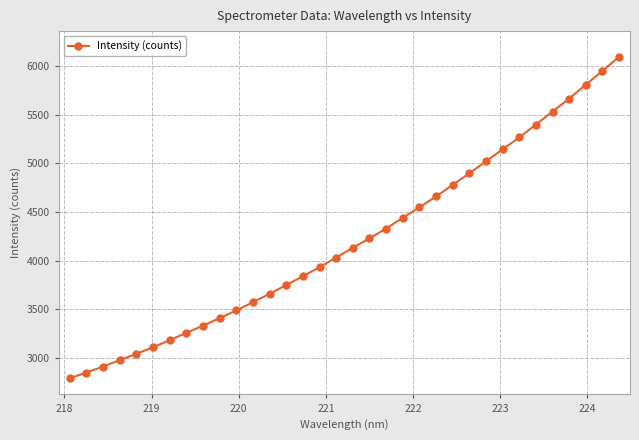

What is the value of the 16th point from the left?

3932.0